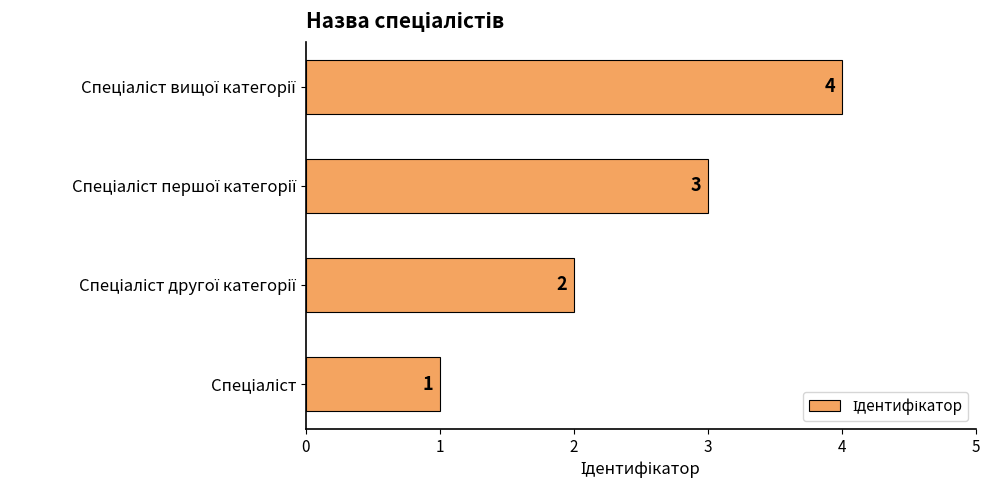

Count the values in the range 2 to 4.

3